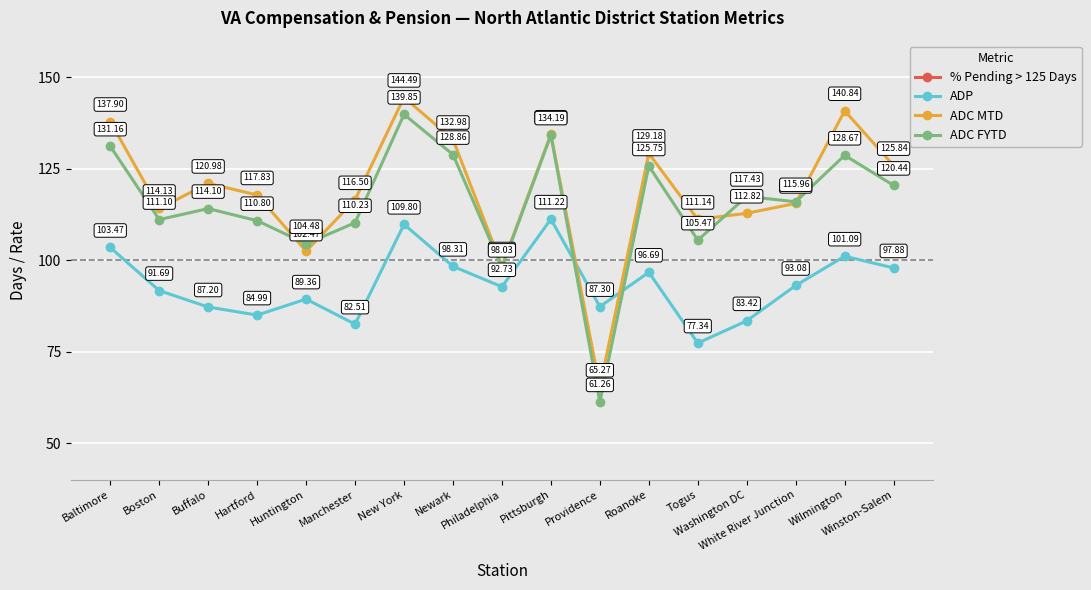

What is the spread (max minus min) of values at Wilmington?

140.6